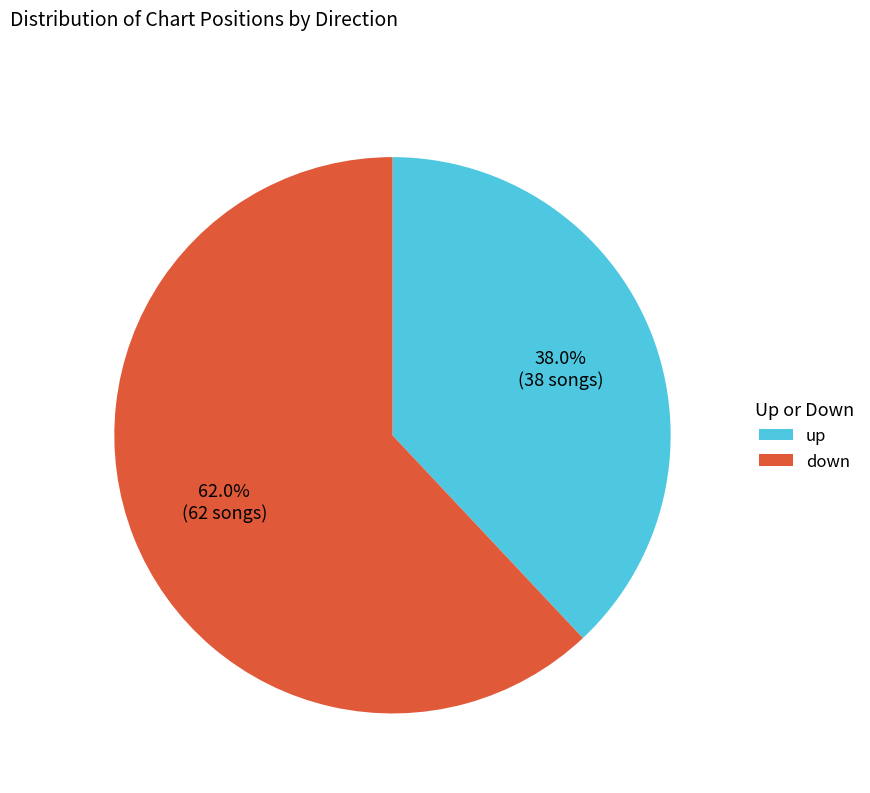

Is there a majority slice in this chart?

Yes